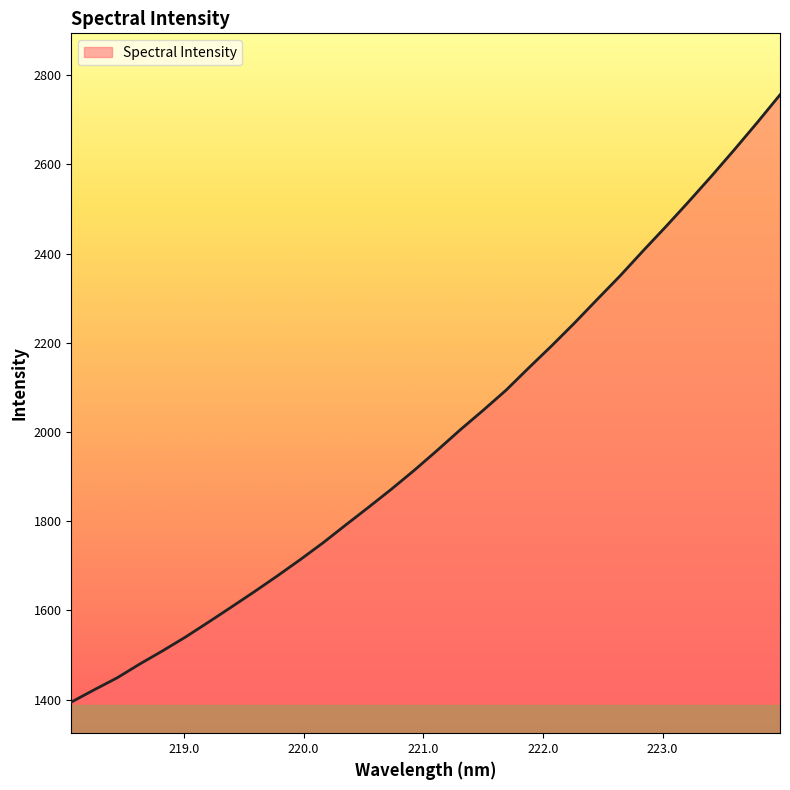

What is the greatest value displayed?

2756.1